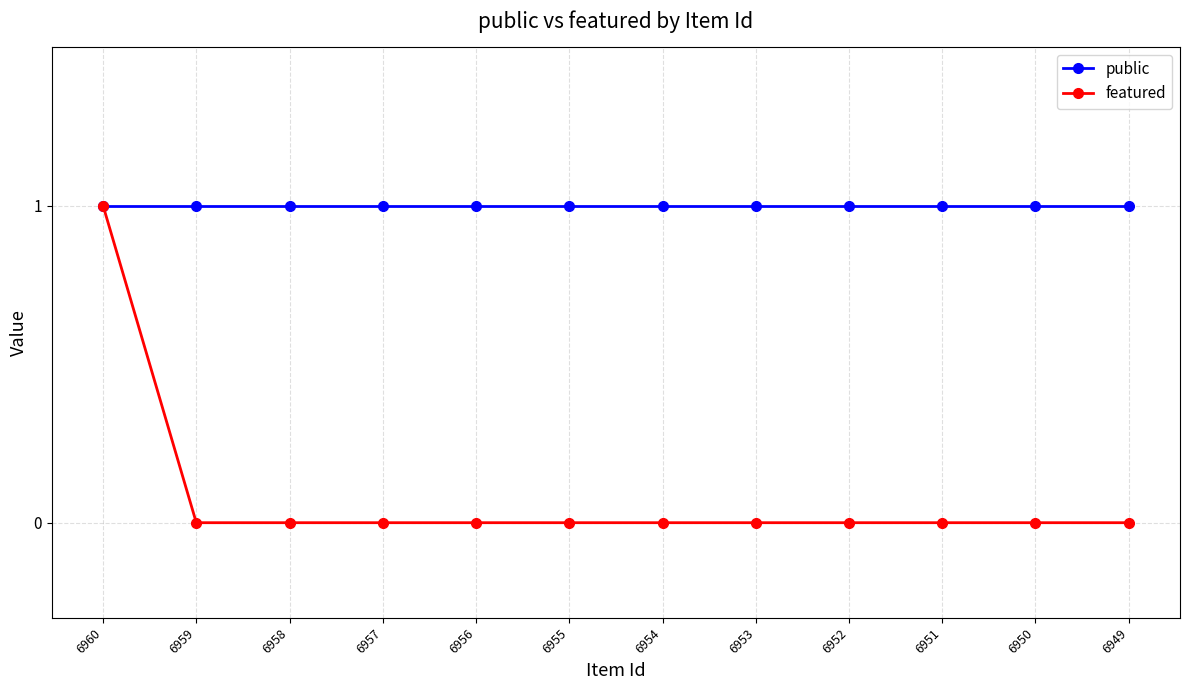

At which category is the sum across all series the highest?

6960